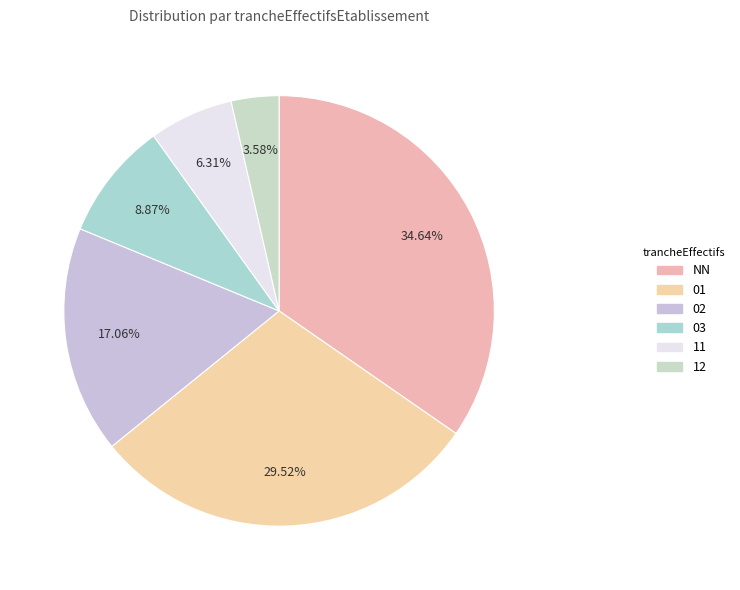

Count the number of slices in the pie.

6